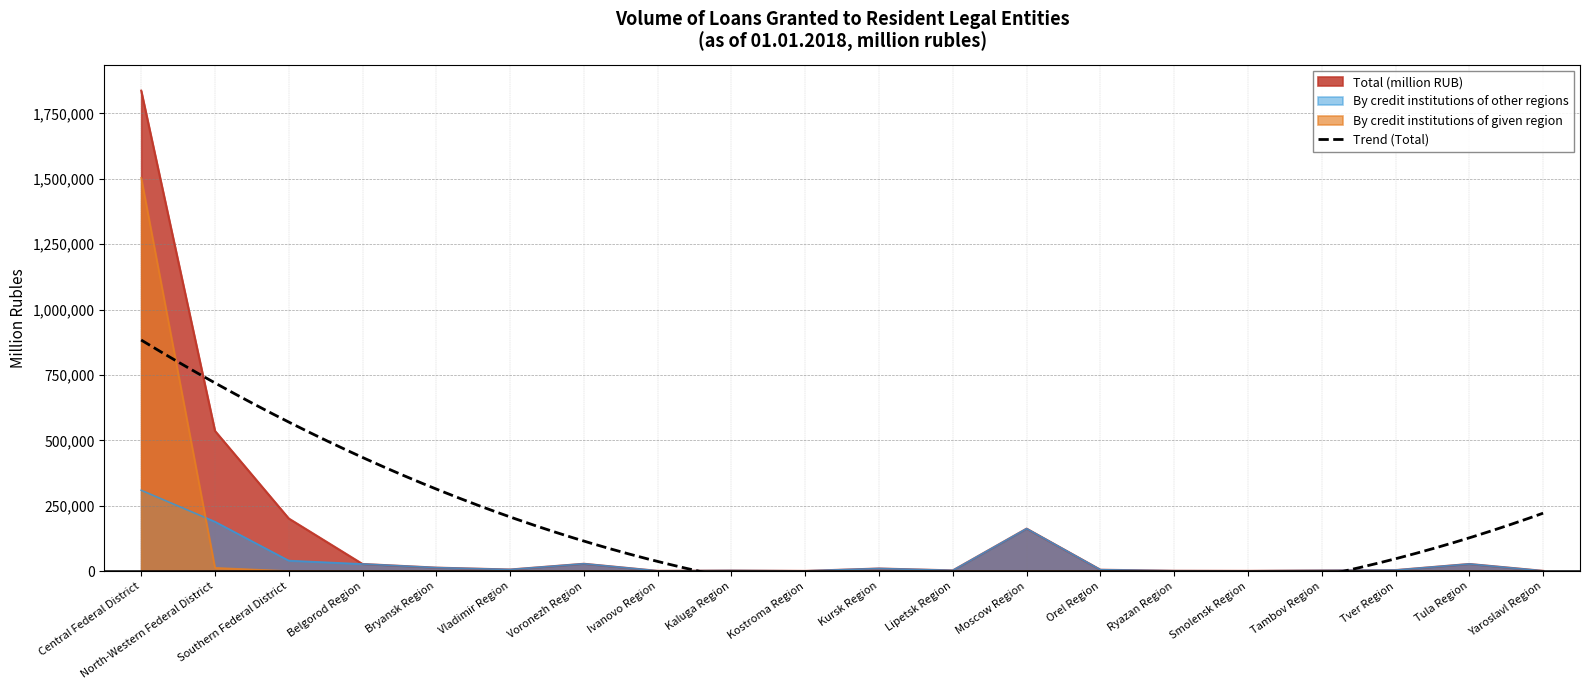

What is the difference between the highest and lowest values at Kursk Region?

10470